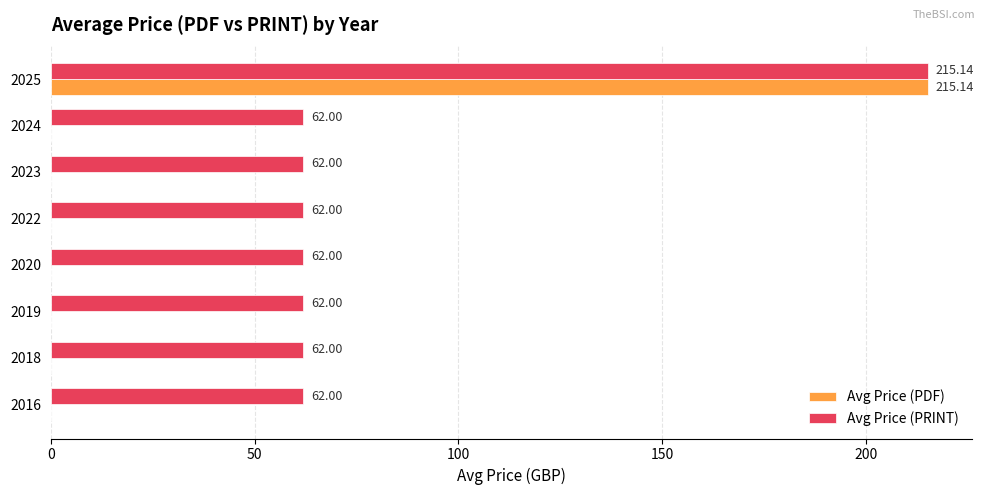

Which series has the largest total across all categories?

Avg Price (PRINT)